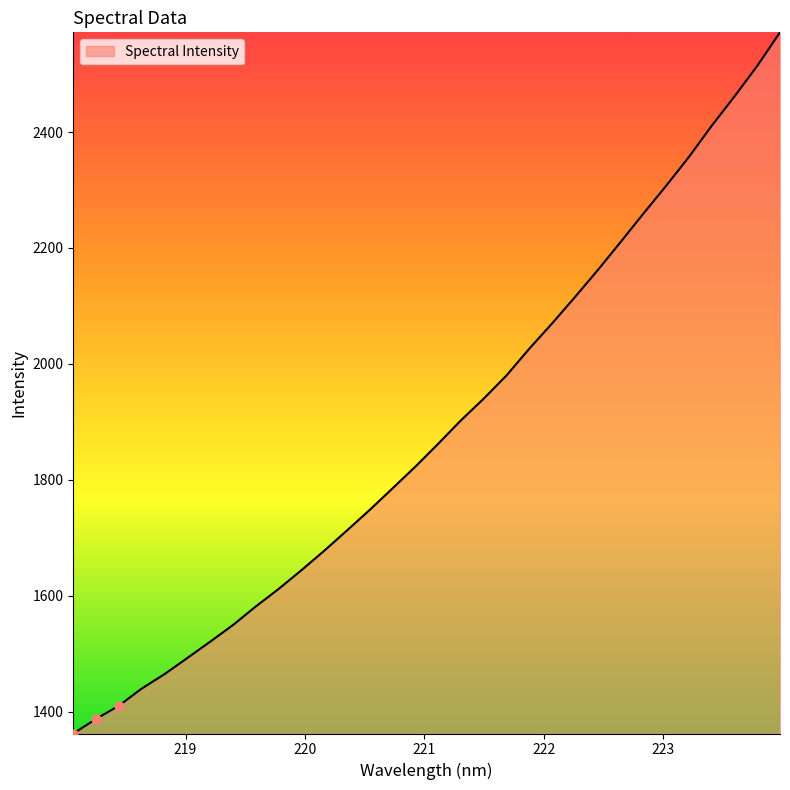

What is the difference between the maximum and minimum values?

1209.7